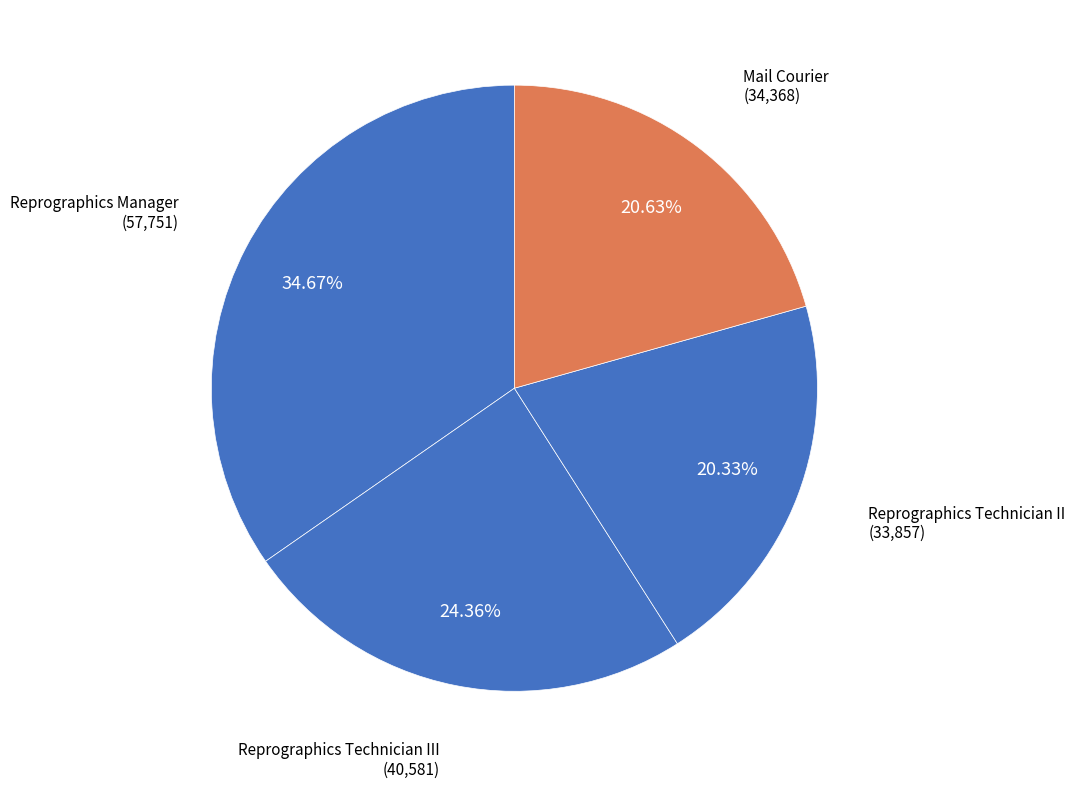

How many segments does this pie chart have?

4